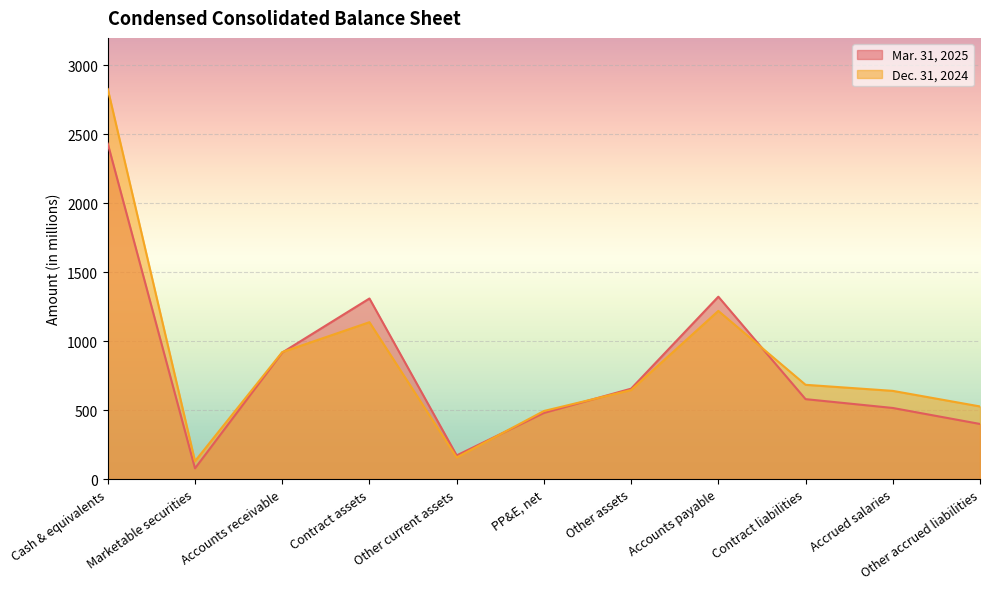

What is the difference between the maximum and minimum values in the Mar. 31, 2025 series?

2355